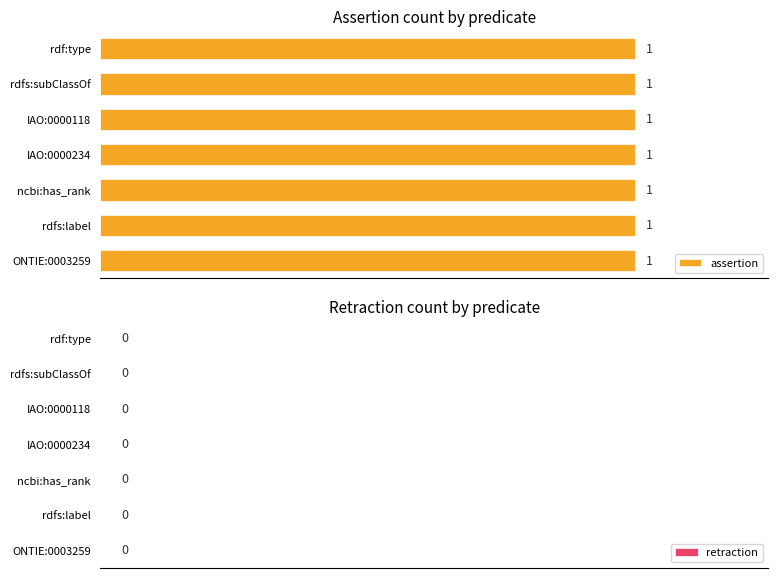

True or false: assertion has a value of 1 at rdfs:subClassOf.

True